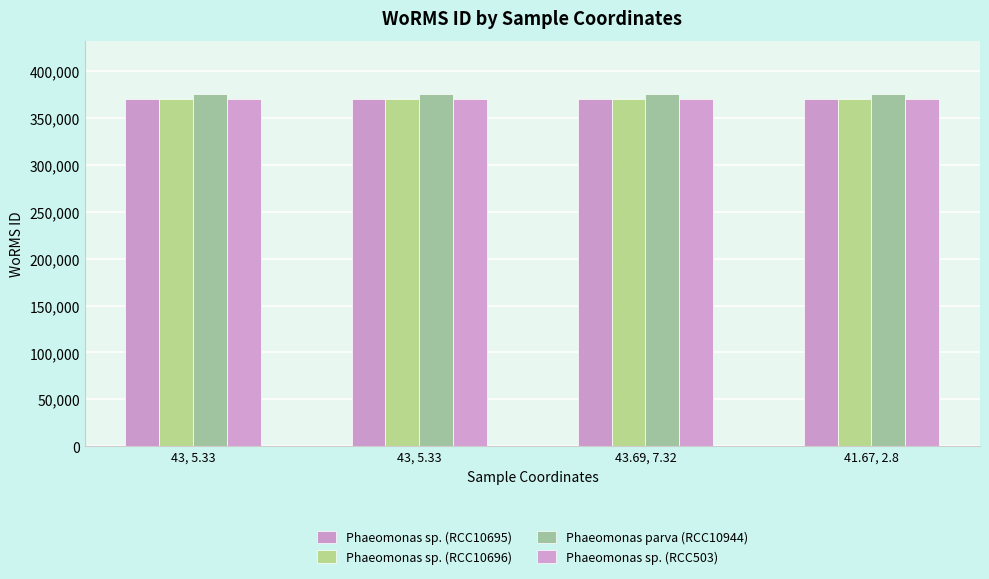

Which has a higher value, 43, 5.33 or 43.69, 7.32?

43, 5.33